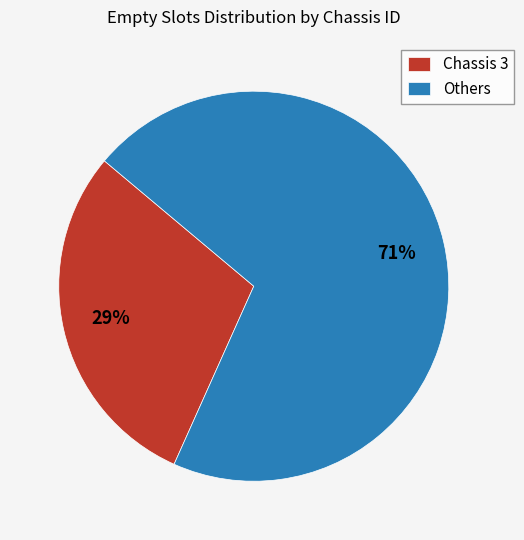

What percentage is the Chassis 3 slice, to the nearest percent?

29%